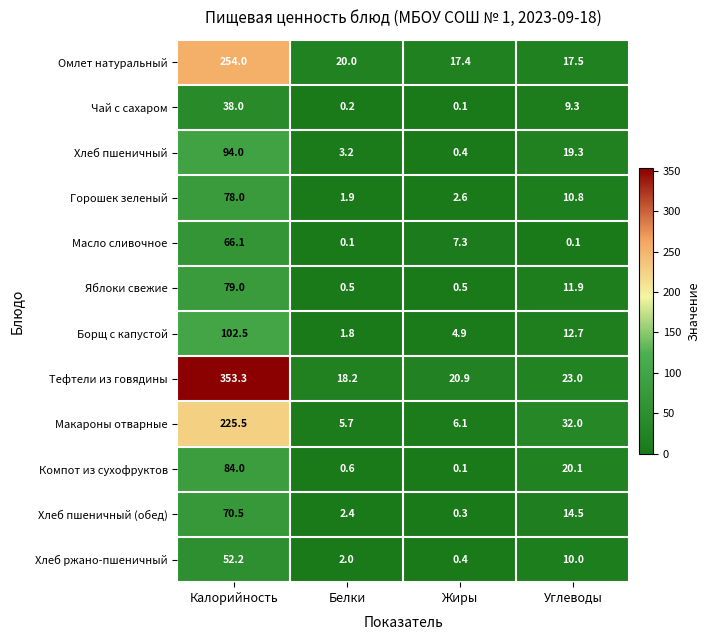

How many categories are shown in the chart?

4